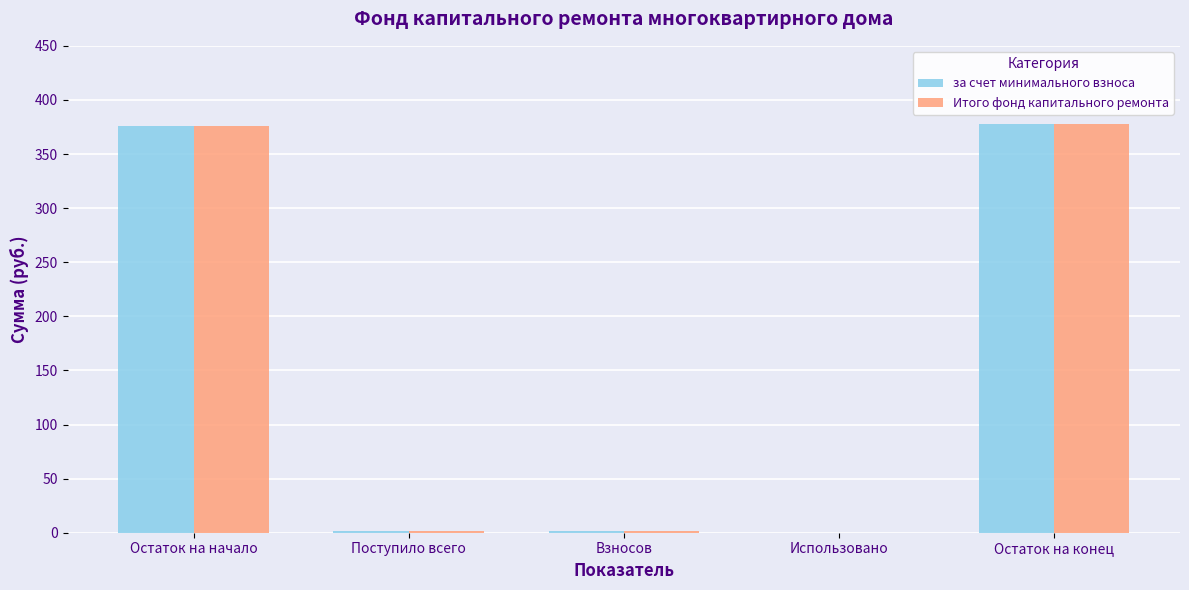

What is the highest value of the за счет минимального взноса series?

377.6